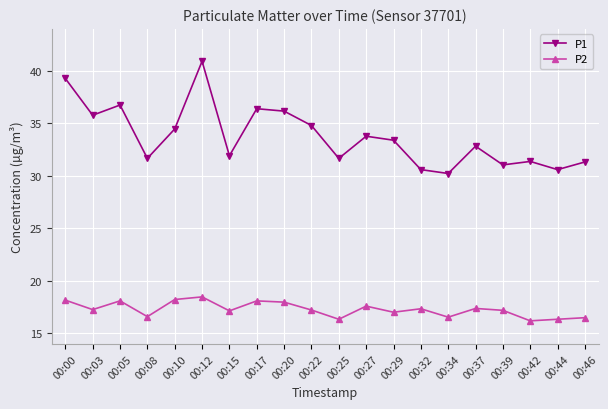

How many lines are shown in the chart?

2